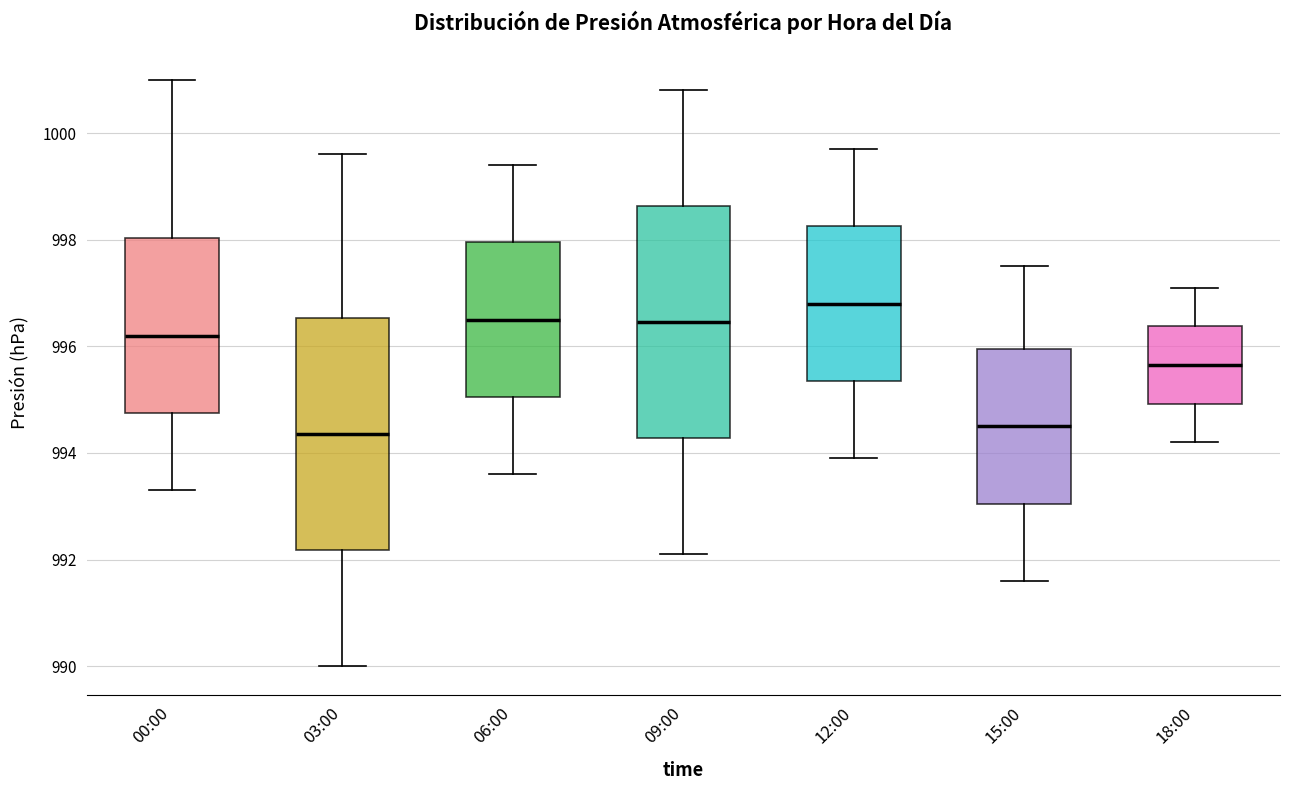

Reading left to right, read every box against the y-axis: the position of its median line, the range the box covers, and the ends of its whiskers. The values are not printed on the chart, so give them approximately, as read against the axis.

00:00: median 996.2, box 994.8 to 998.0, whiskers 993.4 to 1001.0
03:00: median 994.4, box 992.2 to 996.6, whiskers 990.0 to 999.6
06:00: median 996.6, box 995.0 to 998.0, whiskers 993.6 to 999.4
09:00: median 996.4, box 994.2 to 998.6, whiskers 992.2 to 1000.8
12:00: median 996.8, box 995.4 to 998.2, whiskers 994.0 to 999.8
15:00: median 994.6, box 993.0 to 996.0, whiskers 991.6 to 997.6
18:00: median 995.6, box 995.0 to 996.4, whiskers 994.2 to 997.2